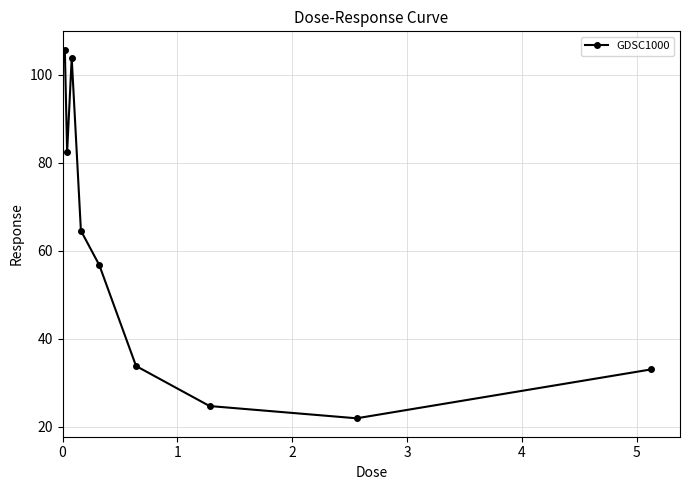

What is the average value?

58.5